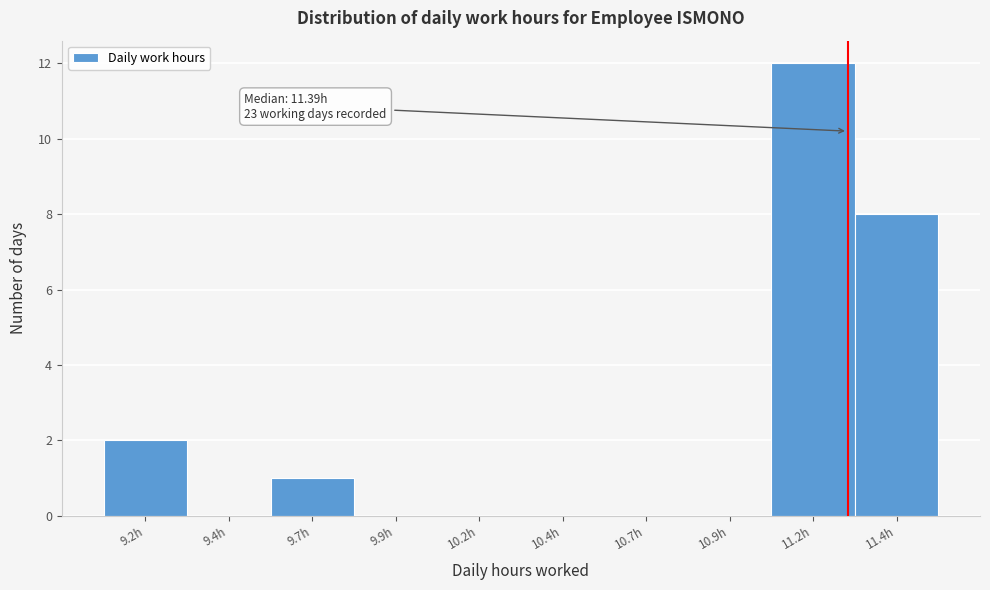

Reading left to right, transcribe all the data shown in this chart.

9.2h=2	9.4h=0	9.7h=1	9.9h=0	10.2h=0	10.4h=0	10.7h=0	10.9h=0	11.2h=12	11.4h=8